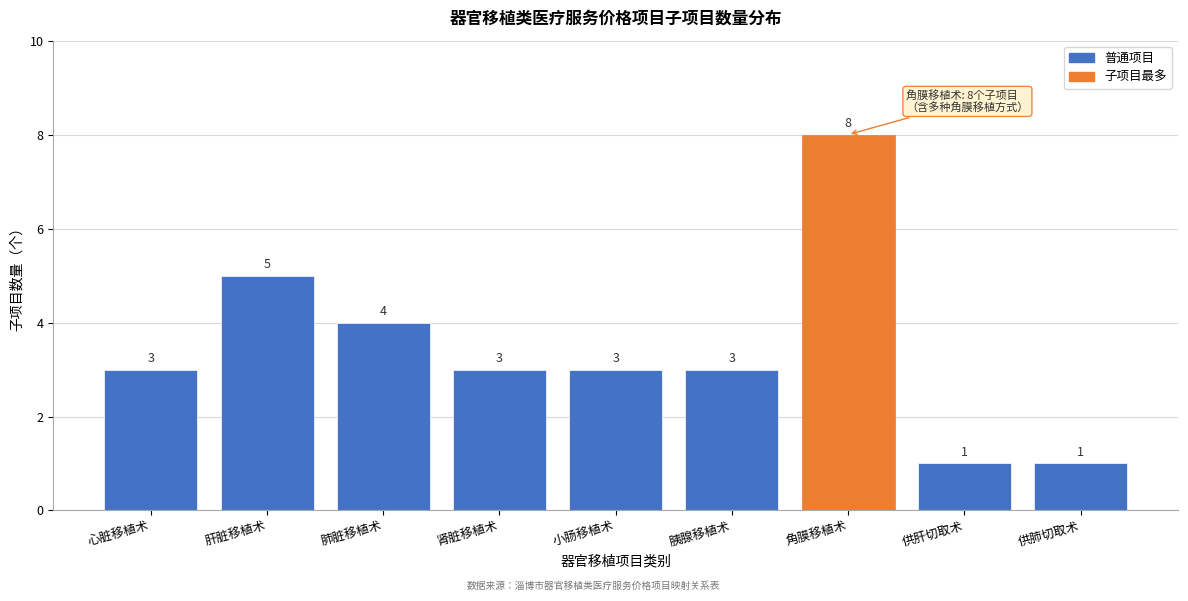

Reading left to right, extract all data points from this chart.

3	5	4	3	3	3	8	1	1